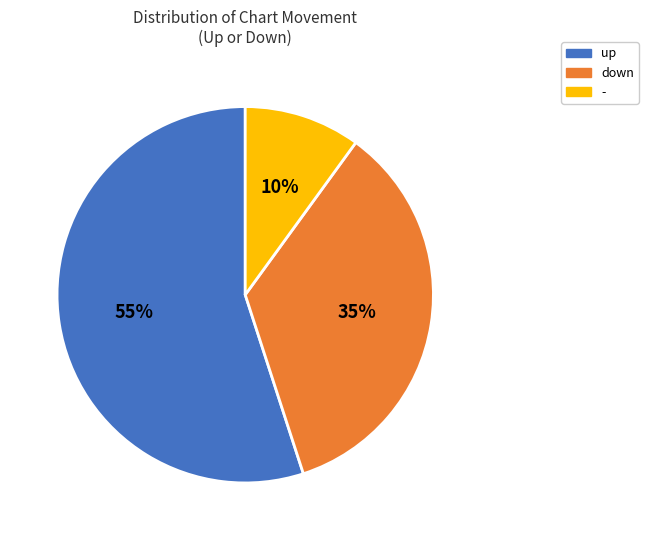

Does any single category account for the majority?

Yes